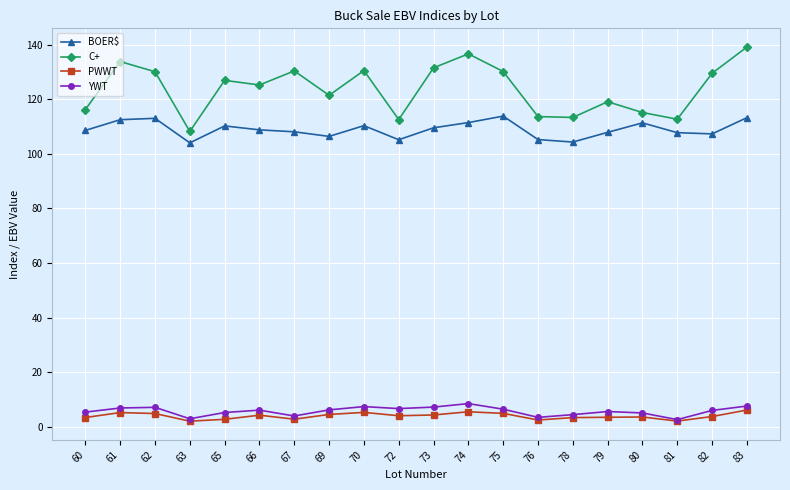

Is the value of C+ at 74 greater than the value of YWT at 70?

Yes